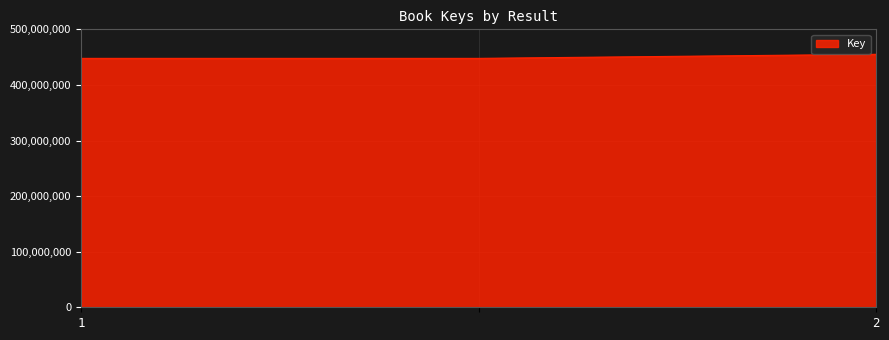

What is the minimum value shown in the chart?

447776876